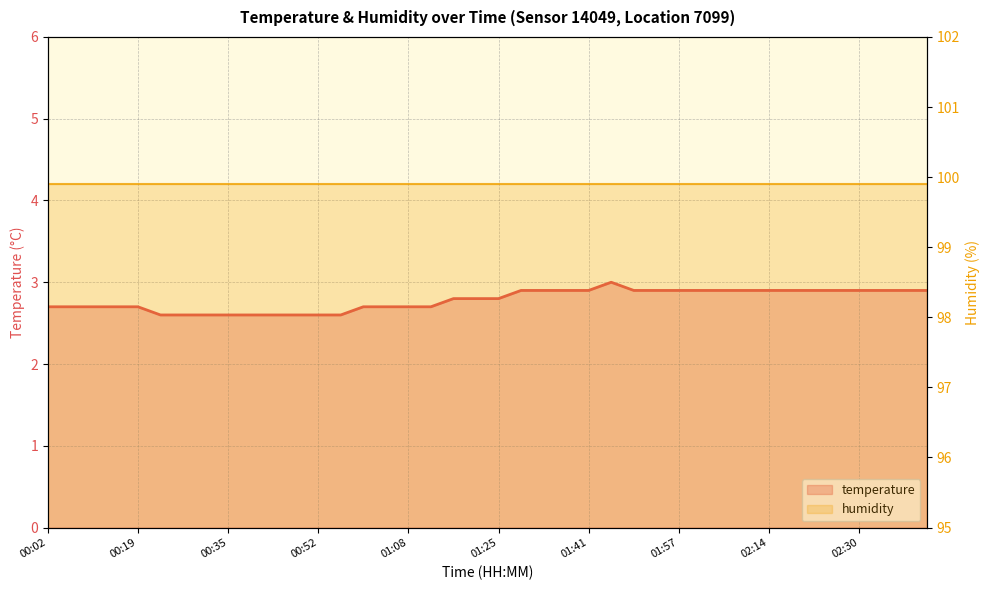

How many lines are shown in the chart?

2